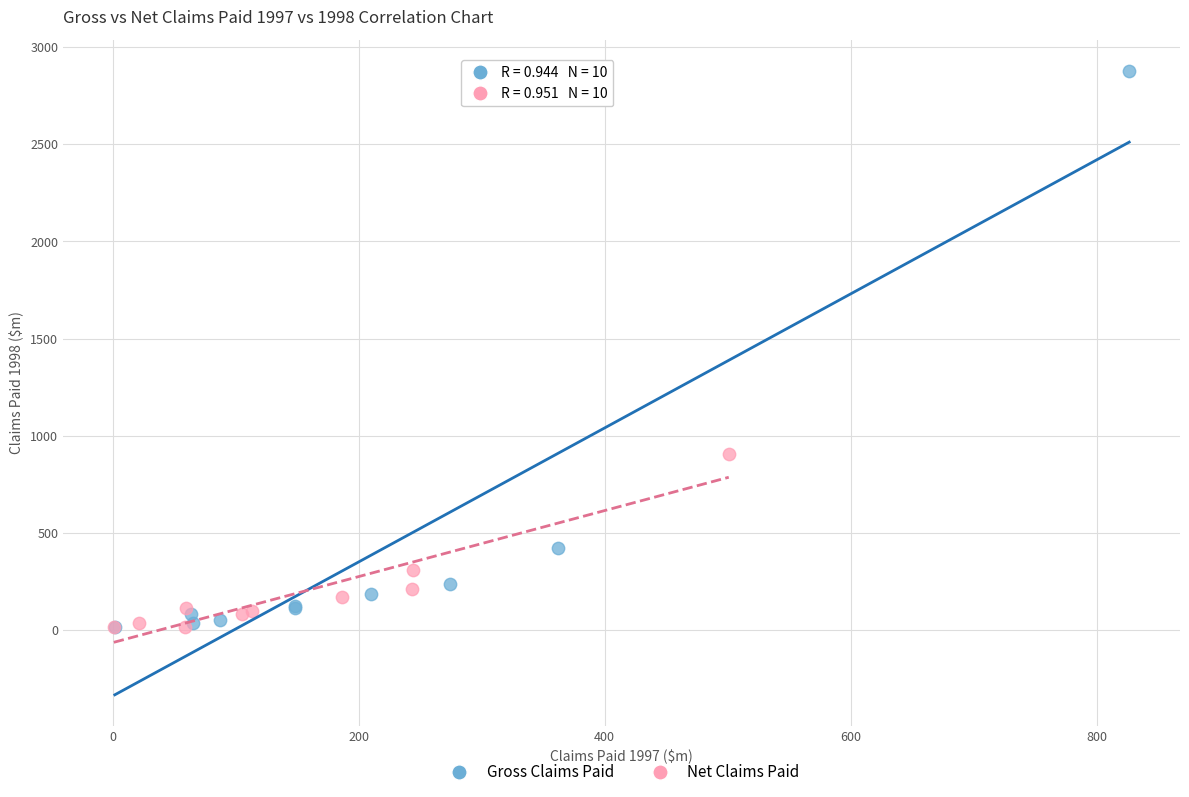

Which series has the largest Y range (max minus min)?

Gross Claims Paid